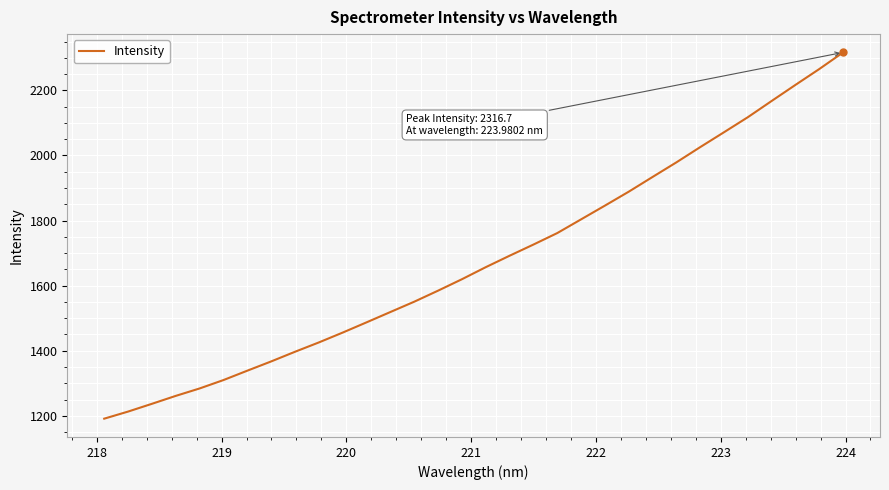

What is the smallest value displayed?

1191.2